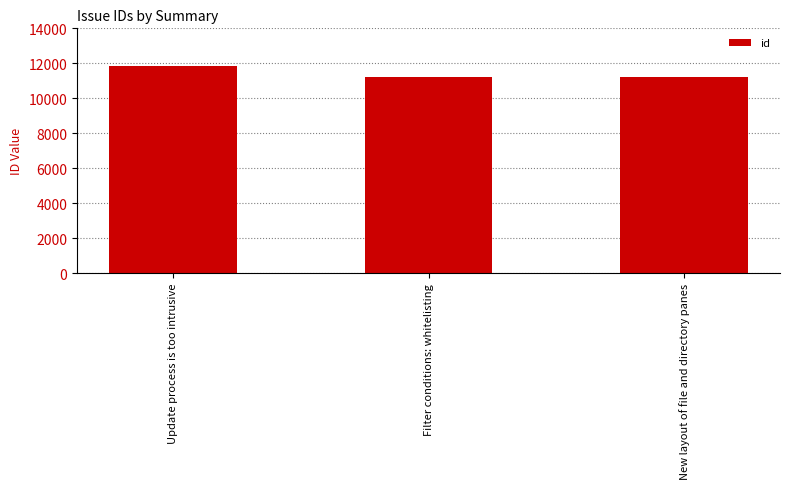

The value at Filter conditions: whitelisting is 11217. True or false?

True